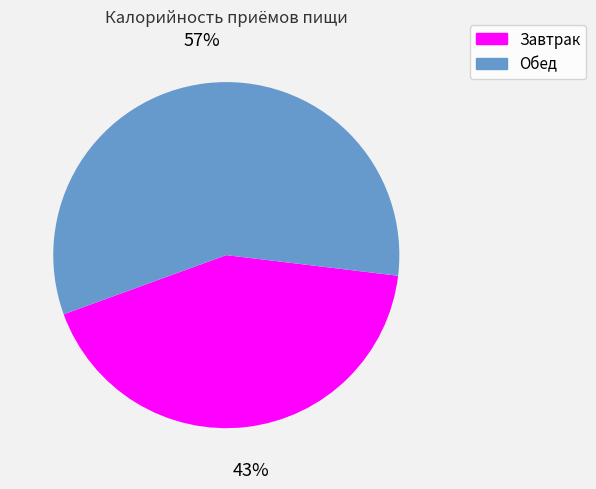

Which has a higher value, Обед or Завтрак?

Обед